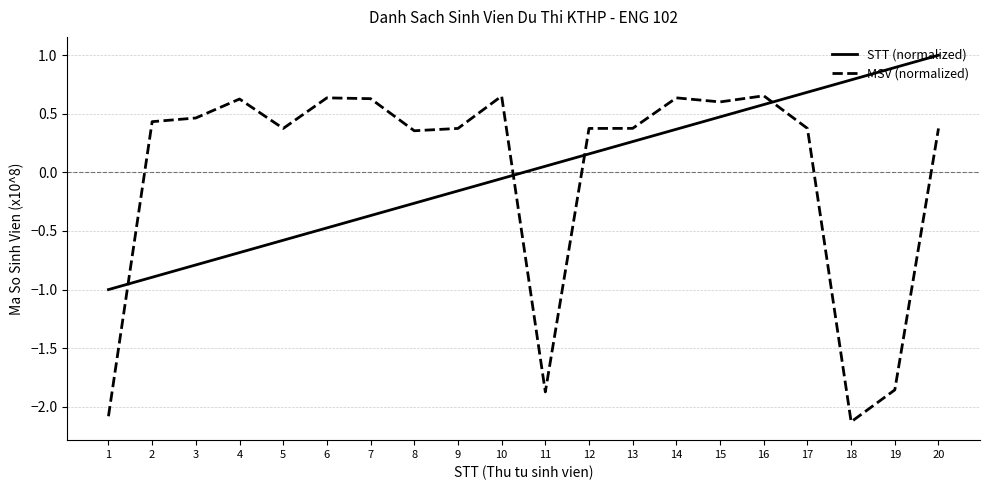

At which label does STT (normalized) first exceed 0?

11